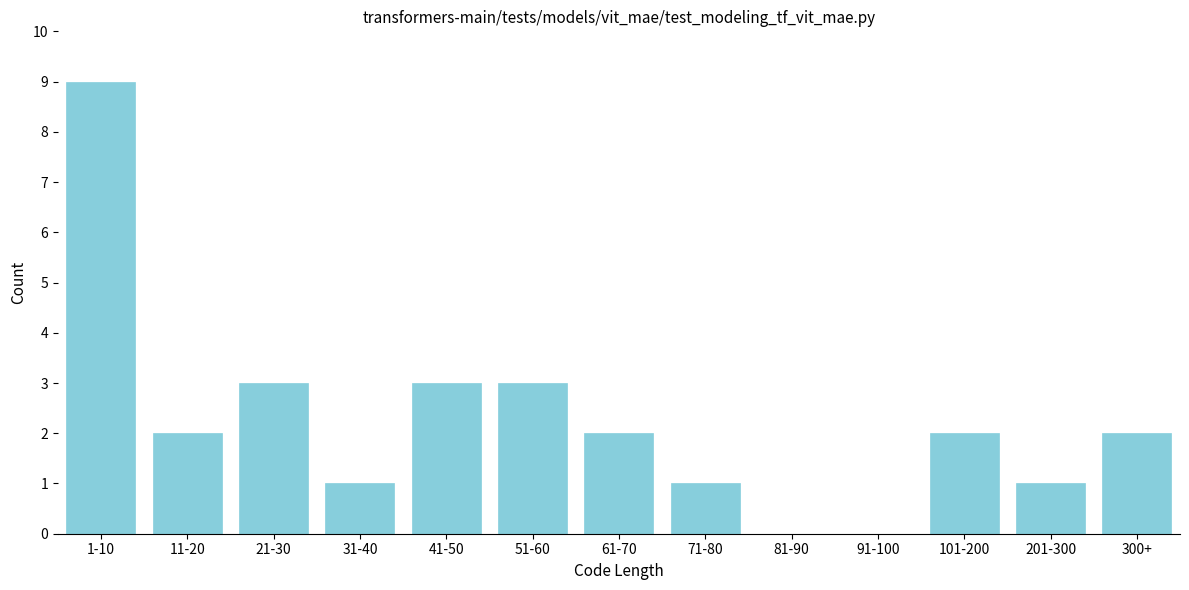

Reading right to left, extract all data points from this chart.

300+=2	201-300=1	101-200=2	91-100=0	81-90=0	71-80=1	61-70=2	51-60=3	41-50=3	31-40=1	21-30=3	11-20=2	1-10=9